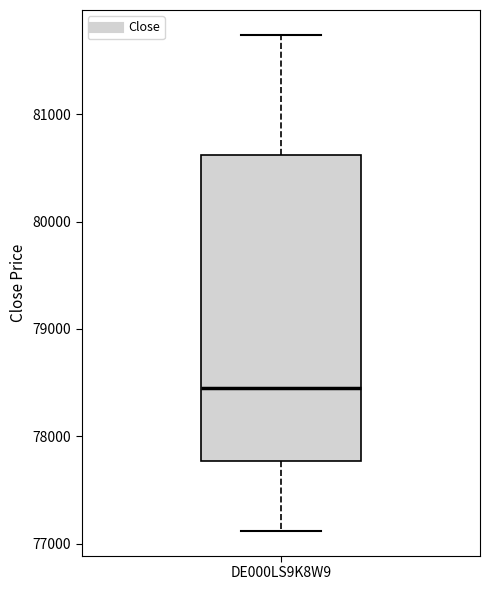

Where is the upper edge of the box for DE000LS9K8W9 on the y-axis? The values are not printed on the chart, so give them approximately, as read against the axis.

80600